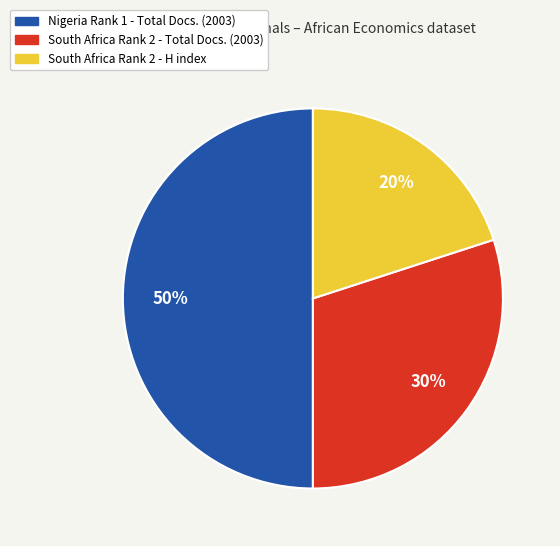

To the nearest percent, what is the average slice percentage?

33%